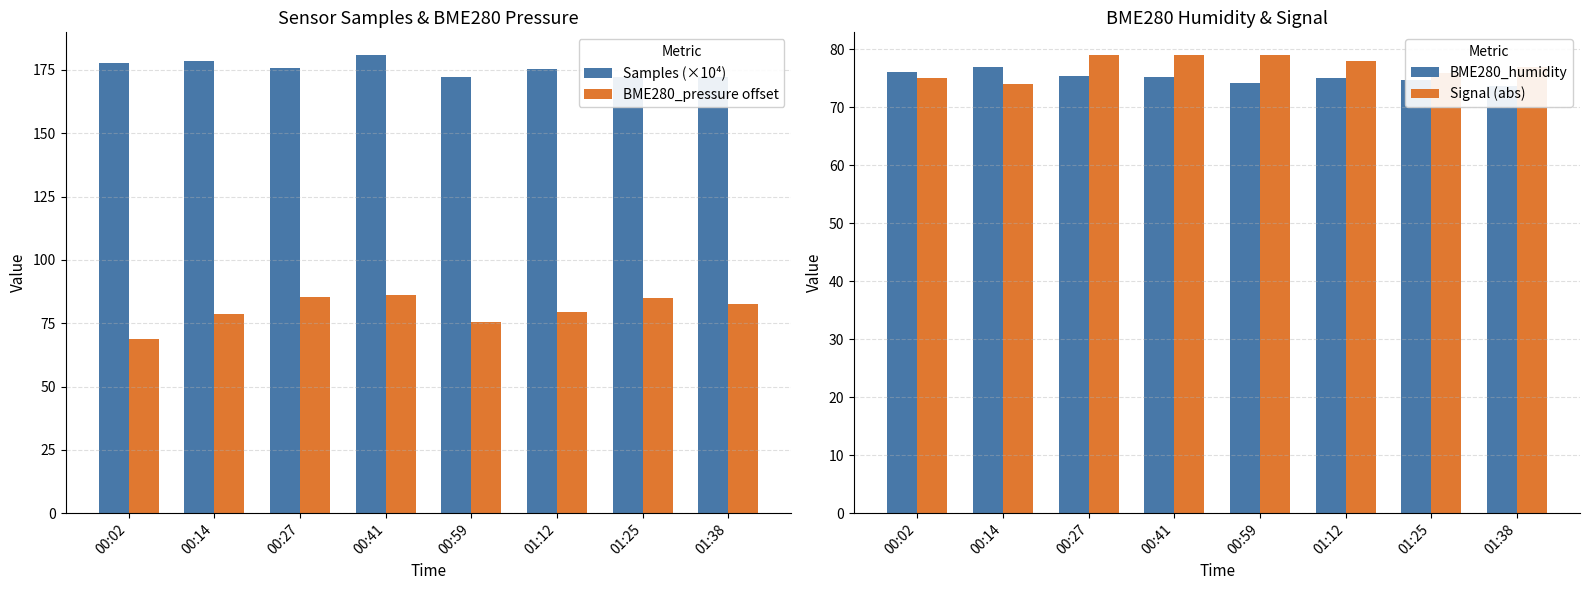

What is the difference between the second highest and second lowest values in the BME280_humidity series?

1.9